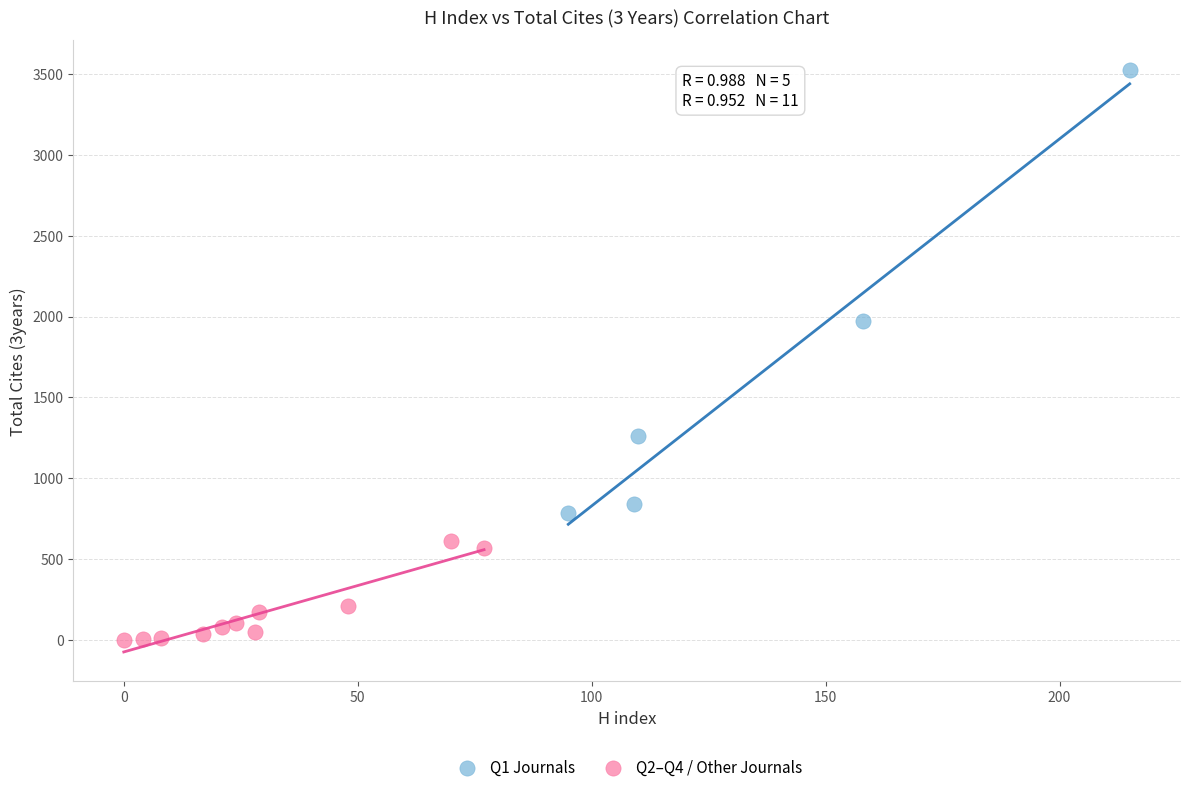

Which series contains the lowest Y value?

Q2–Q4 / Other Journals